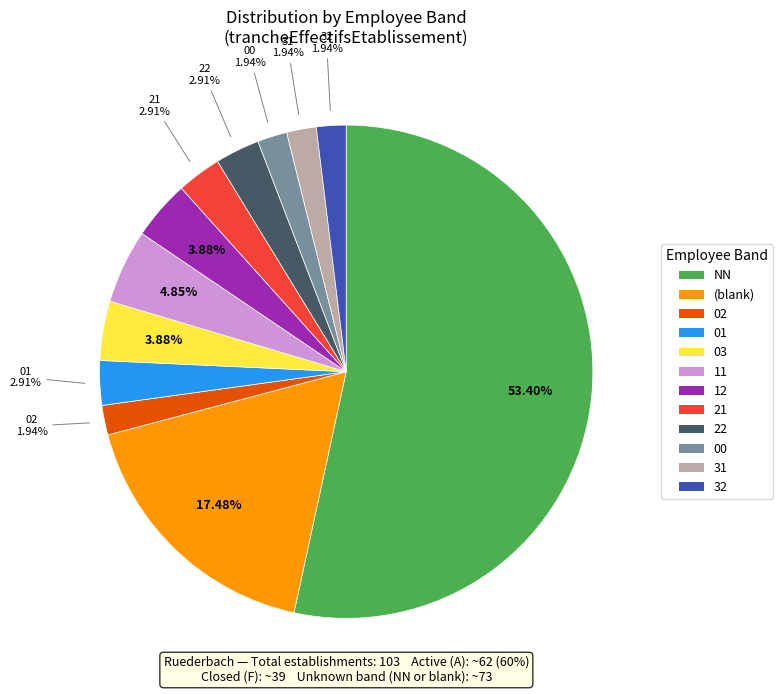

Is there any slice that represents more than half of the pie?

Yes